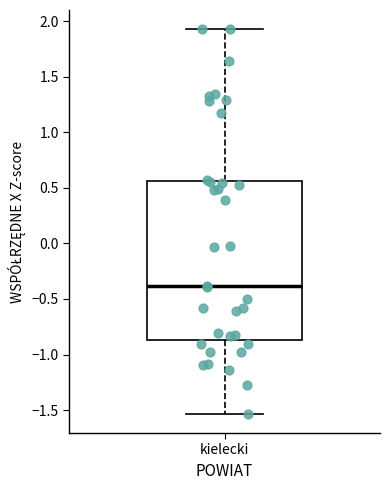

Where does the lower whisker of the box for kielecki end on the y-axis? The values are not printed on the chart, so give them approximately, as read against the axis.

-1.55